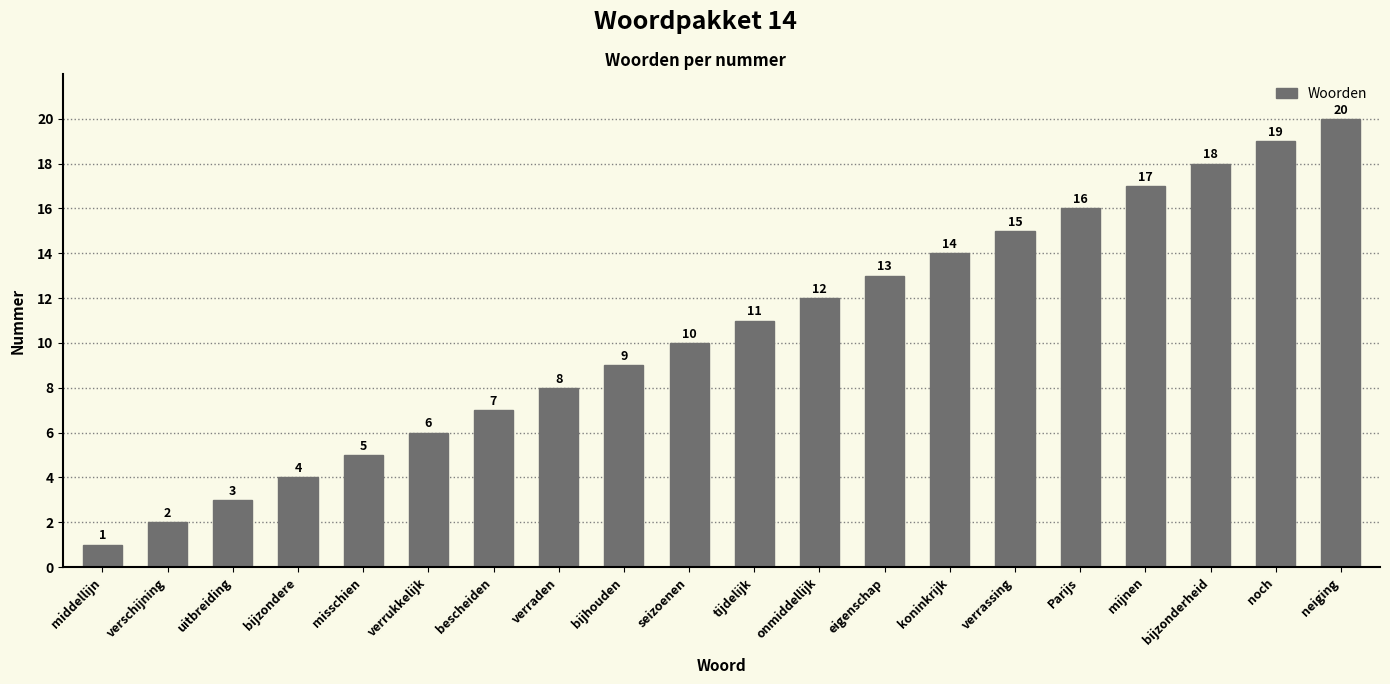

What is the maximum value shown in the chart?

20